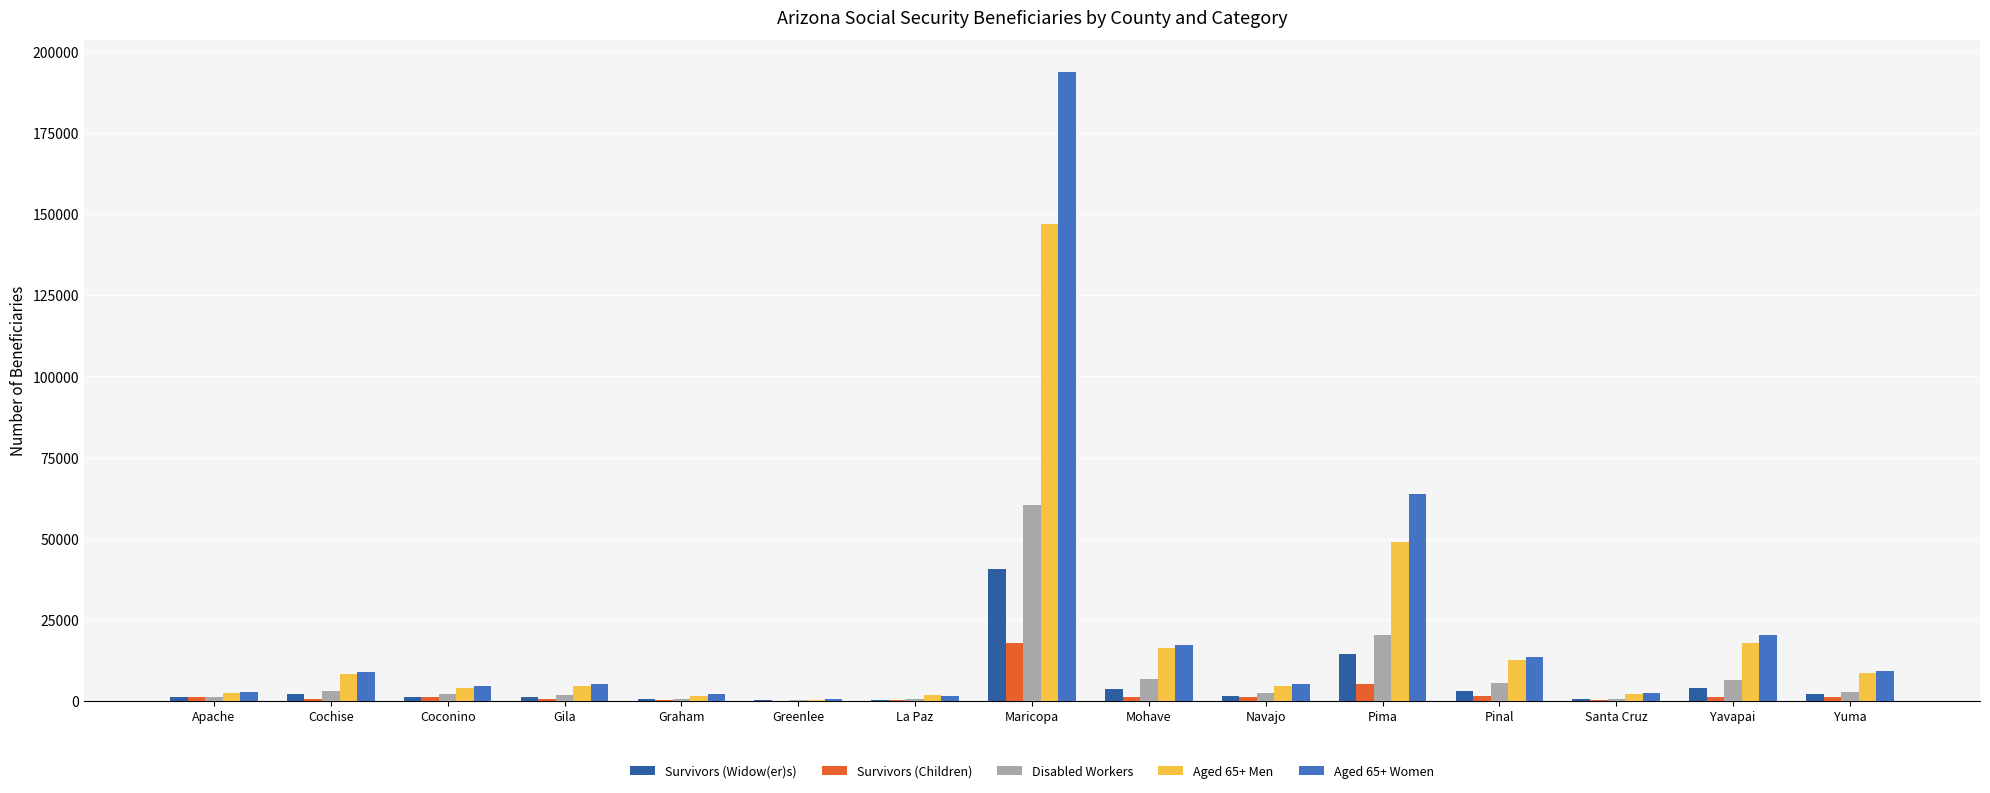

True or false: Aged 65+ Men has a value of 146950 at Maricopa.

True